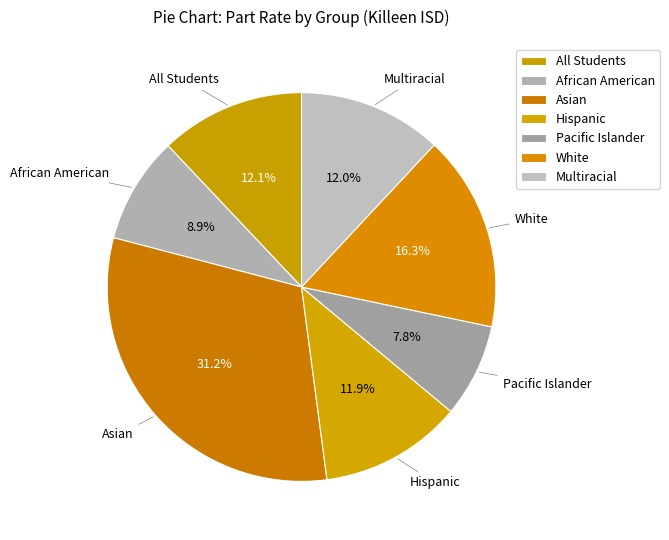

What is the ratio of the value at White to the value at Pacific Islander?

2.1